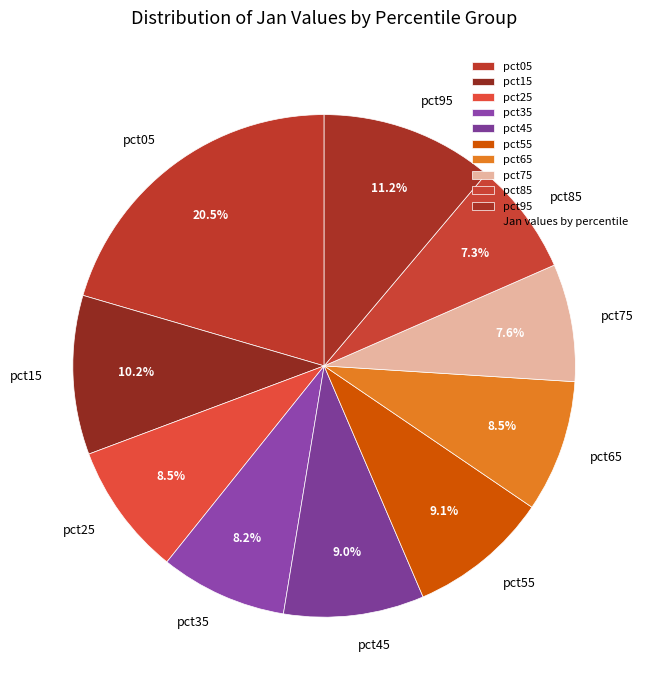

Between pct05 and pct85, which is larger?

pct05